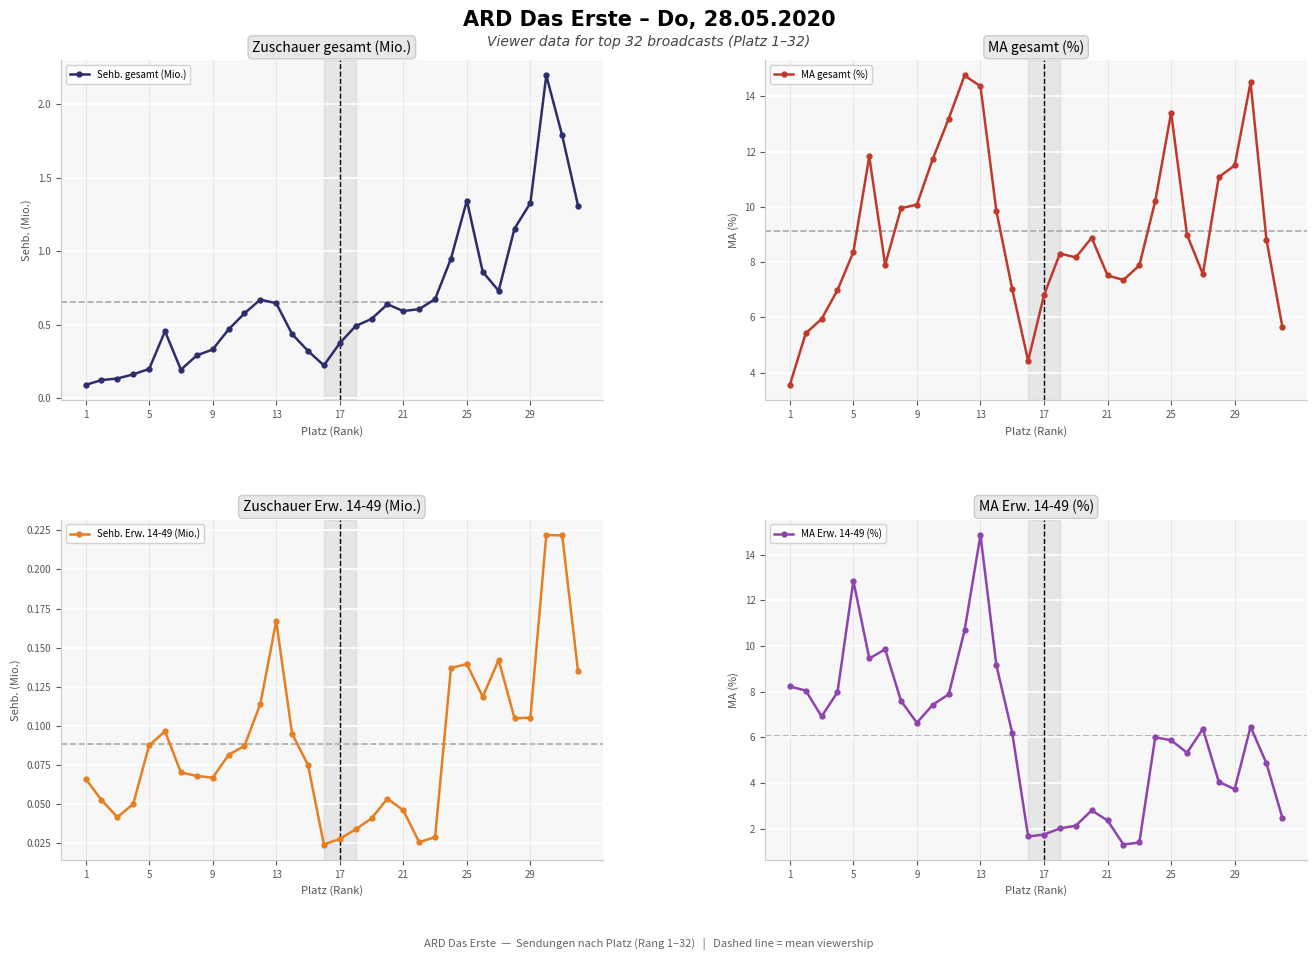

At which label does MA Erw. 14-49 (%) first exceed 6?

1